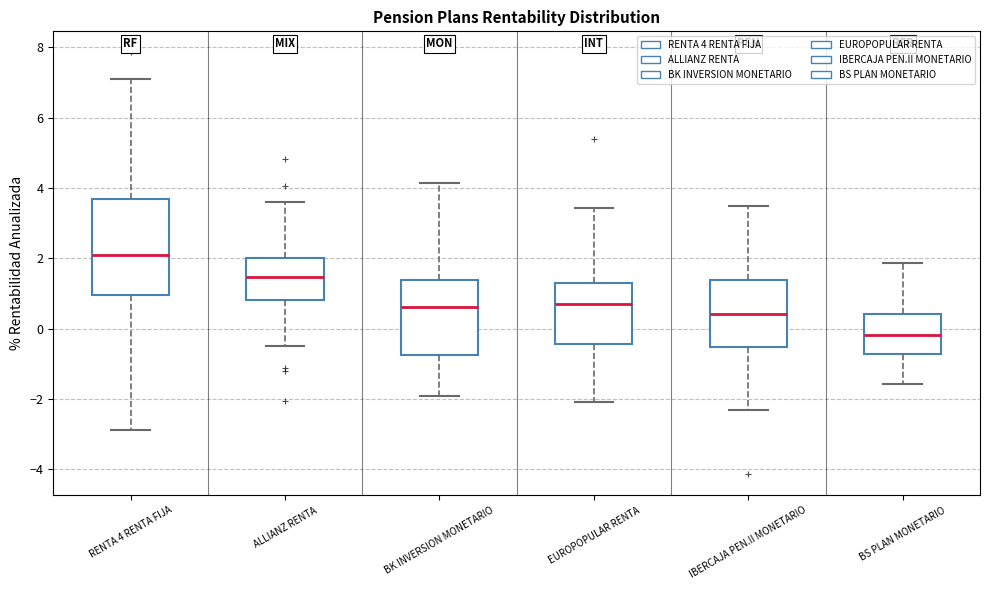

Reading left to right, read every box against the y-axis: the position of its median line, the range the box covers, and the ends of its whiskers. The values are not printed on the chart, so give them approximately, as read against the axis.

RENTA 4 RENTA FIJA: median 2.2, box 1.0 to 3.6, whiskers -2.8 to 7.0
ALLIANZ RENTA: median 1.4, box 0.8 to 2.0, whiskers -0.4 to 3.6
BK INVERSION MONETARIO: median 0.6, box -0.8 to 1.4, whiskers -2.0 to 4.2
EUROPOPULAR RENTA: median 0.6, box -0.4 to 1.2, whiskers -2.0 to 3.4
IBERCAJA PEN.II MONETARIO: median 0.4, box -0.6 to 1.4, whiskers -2.4 to 3.4
BS PLAN MONETARIO: median -0.2, box -0.8 to 0.4, whiskers -1.6 to 1.8